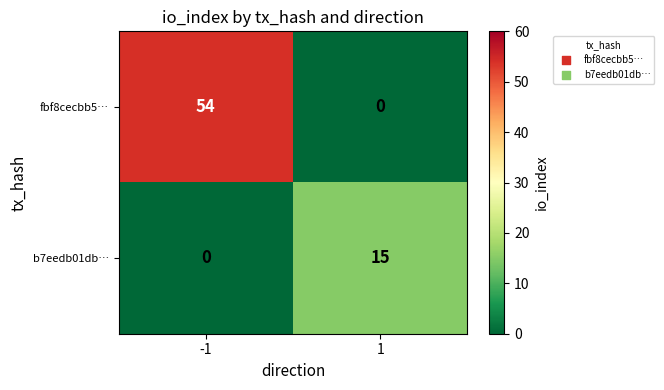

What is the maximum value for b7eedb01db…?

15